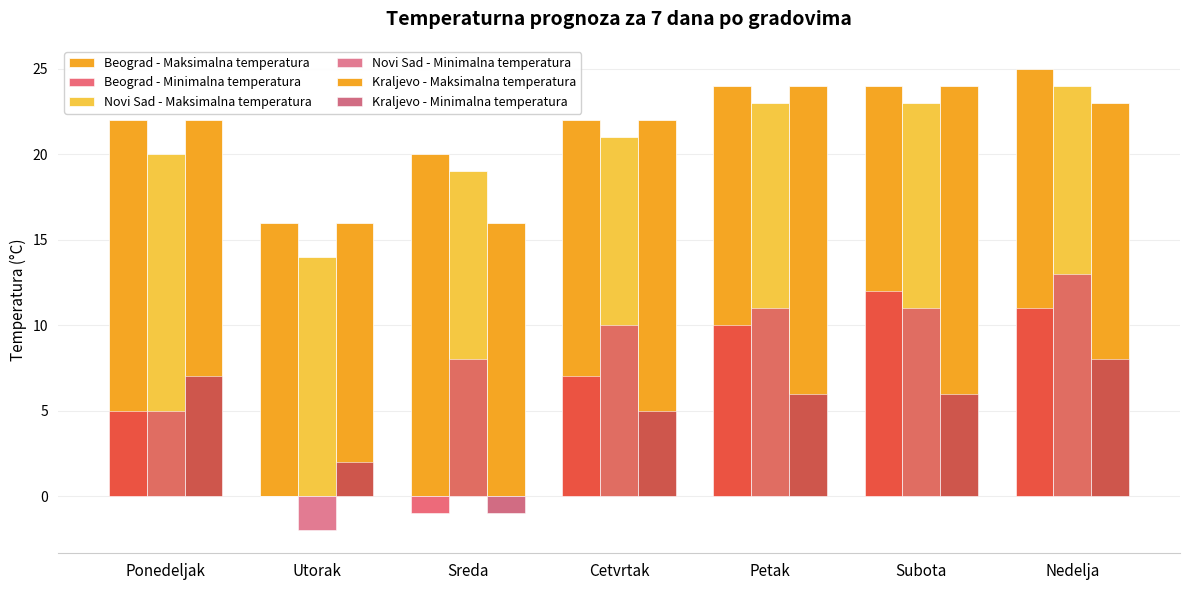

List the series in order of their peak value, lowest first.

Kraljevo - Minimalna temperatura, Beograd - Minimalna temperatura, Novi Sad - Minimalna temperatura, Novi Sad - Maksimalna temperatura, Kraljevo - Maksimalna temperatura, Beograd - Maksimalna temperatura